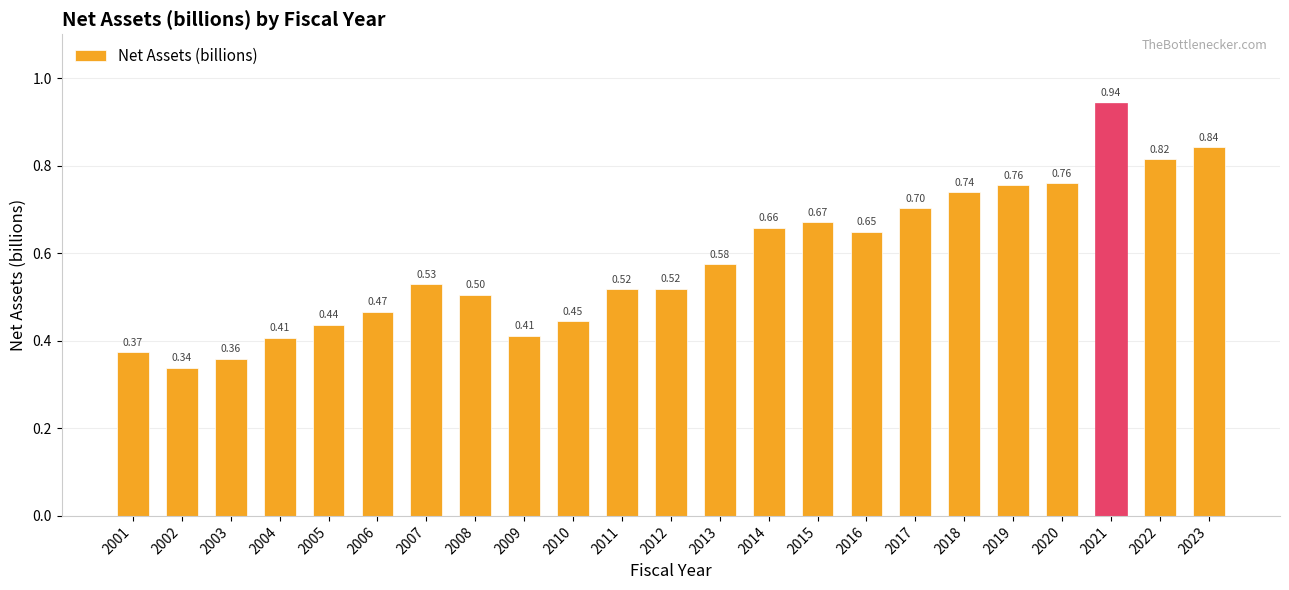

Which has a higher value, 2013 or 2001?

2013